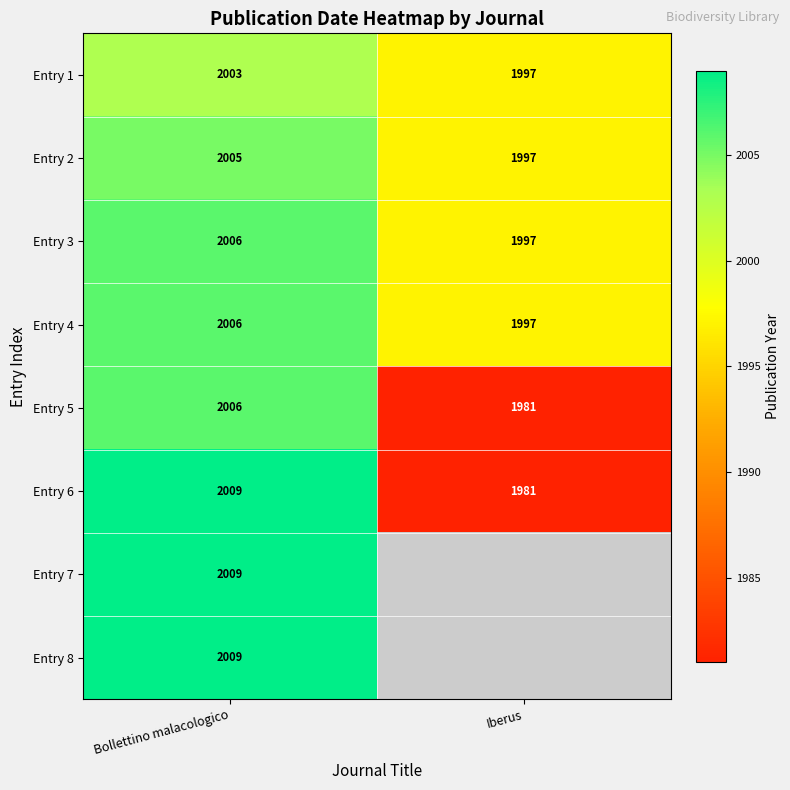

At which category is the sum across all series the highest?

Bollettino malacologico